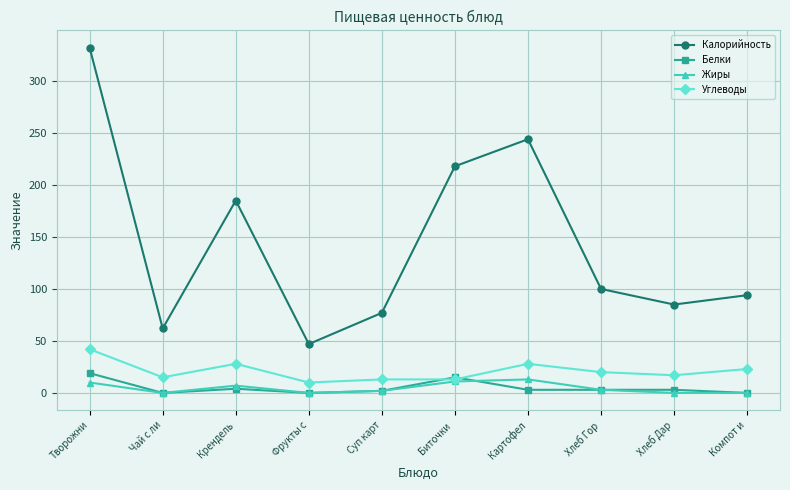

The Белки series shows 15 at Биточки . True or false?

True